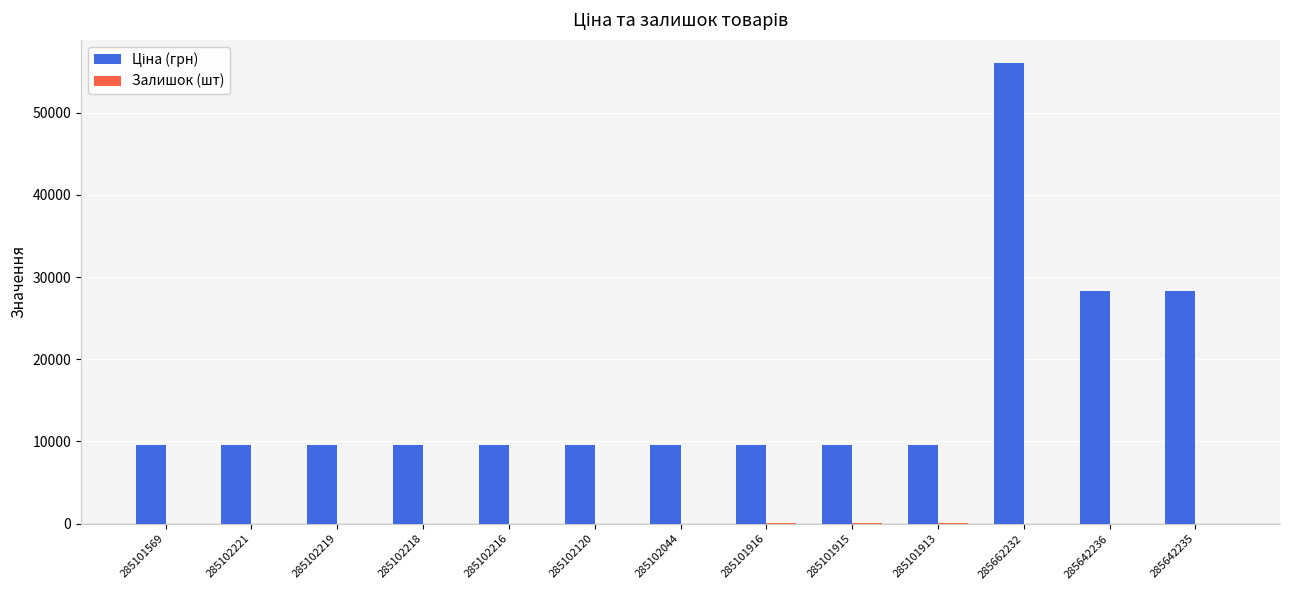

What is the greatest value displayed?

56054.0